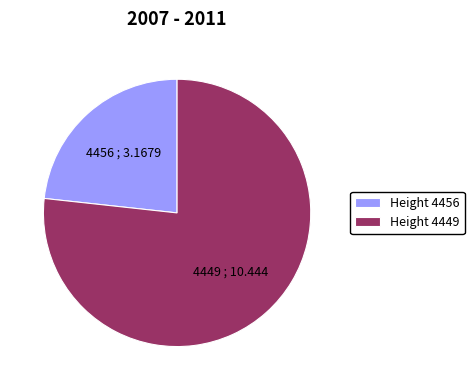

Which slice represents more than half of the pie?

Height 4449